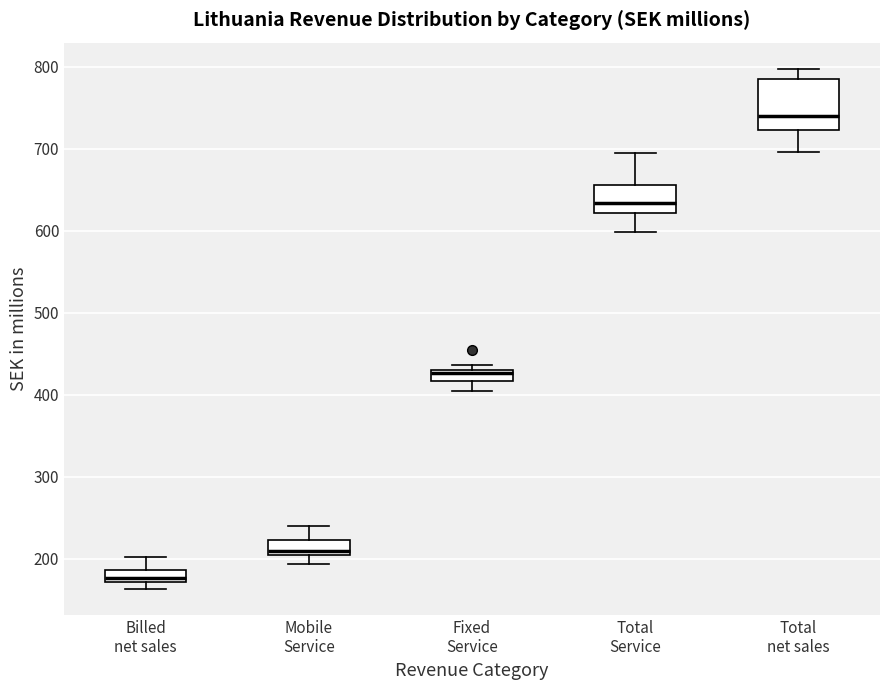

Which box's median line is the highest?

Total net sales